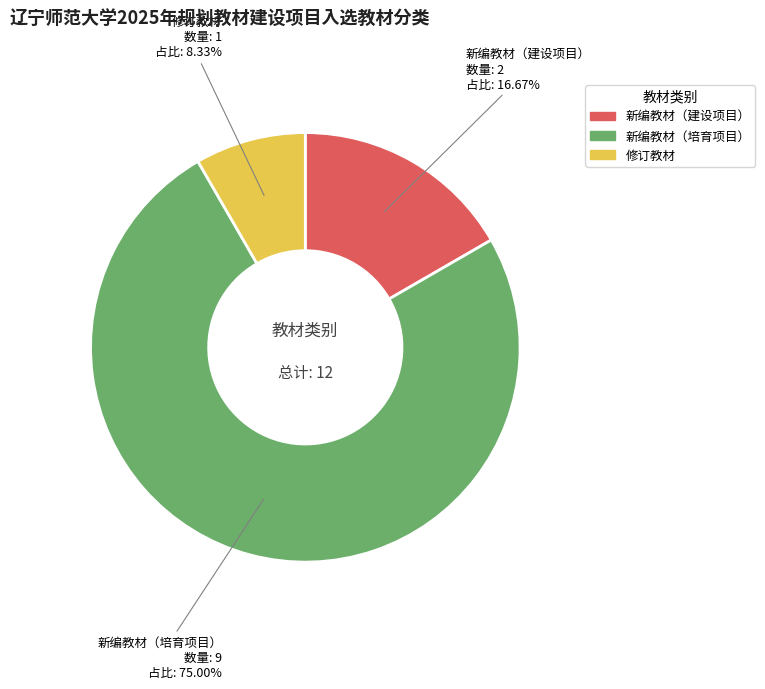

Approximately how many times larger is the value at 新编教材（培育项目） compared to 新编教材（建设项目）?

4.5